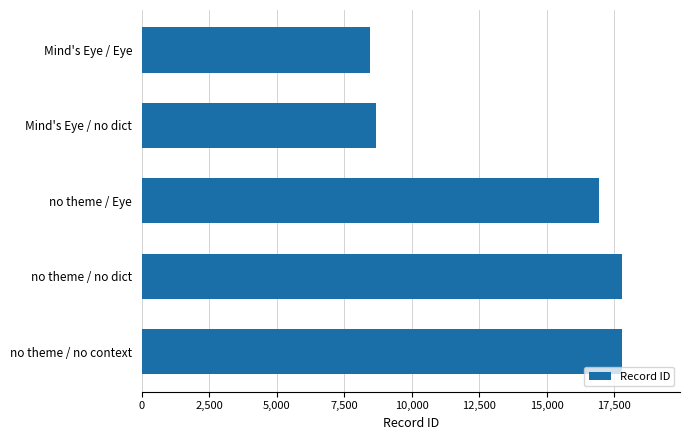

What is the average value?

13930